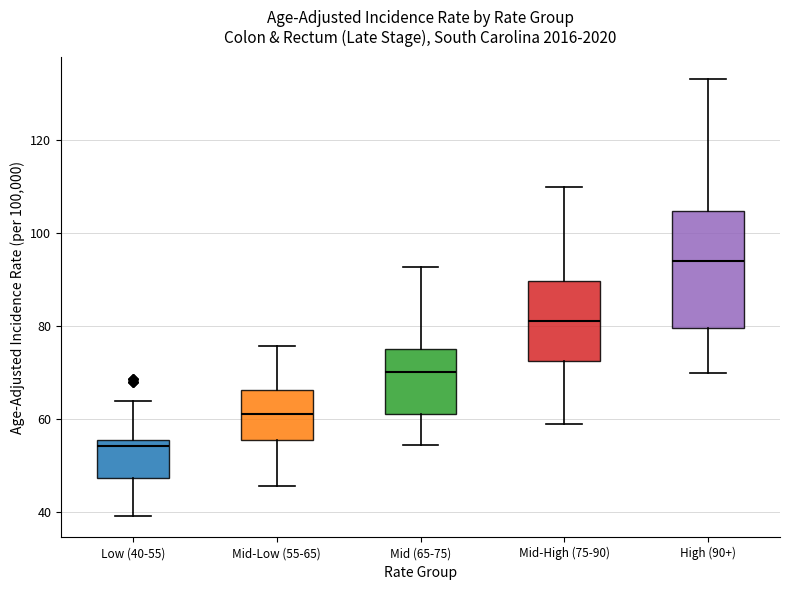

Comparing the boxes themselves (not the whiskers), which one is the tallest?

High (90+)